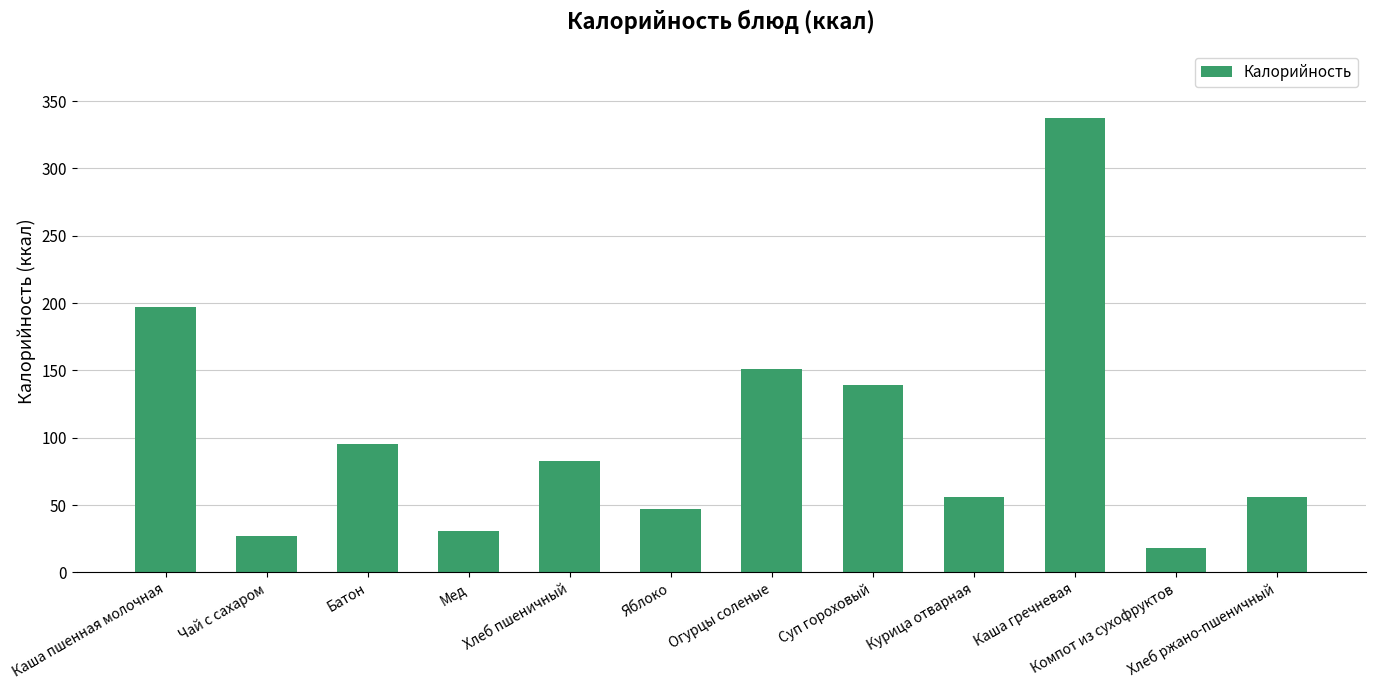

How many data points are less than 82?

6